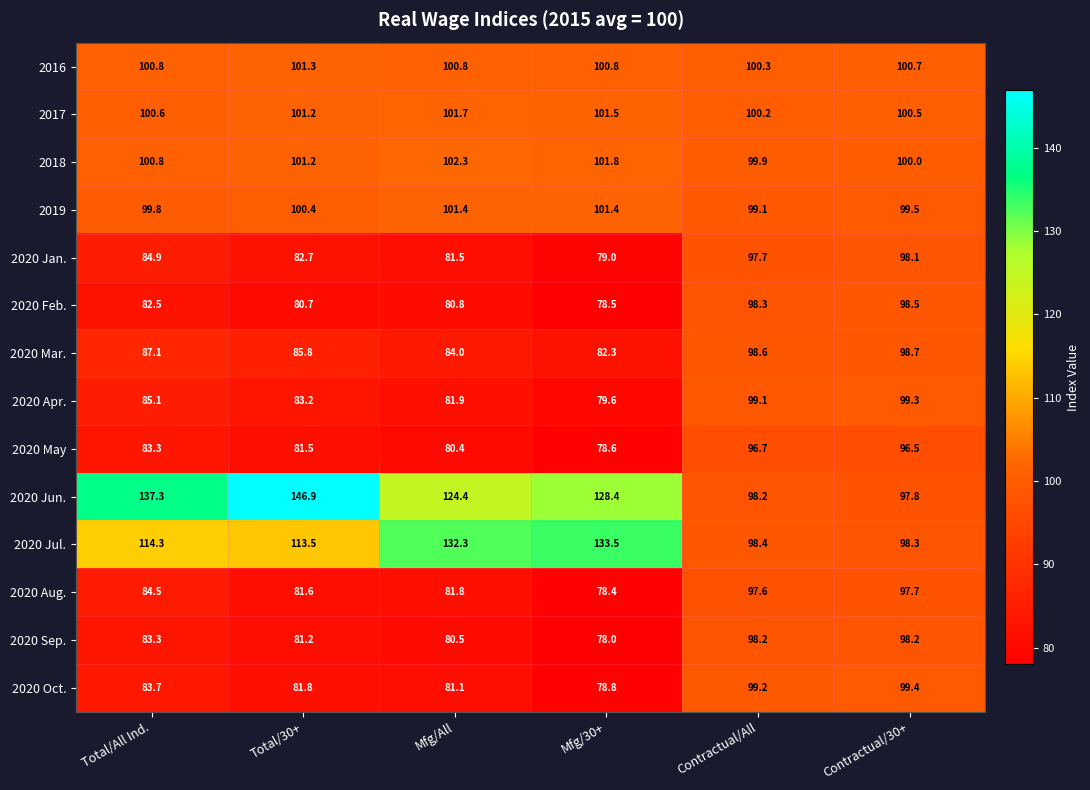

What is the average value of the 2019 series?

100.3